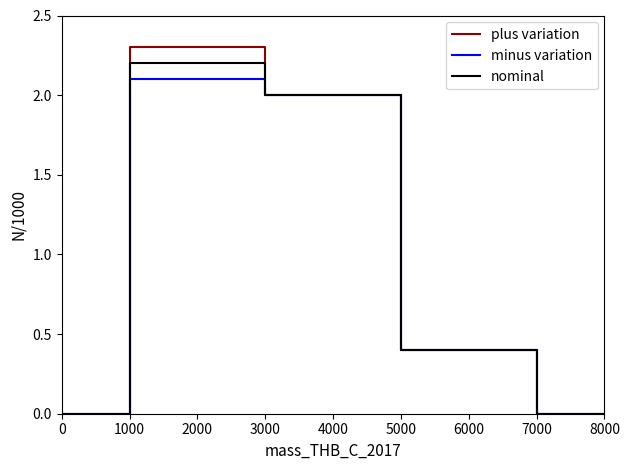

True or false: minus variation and plus variation cross at least once.

False